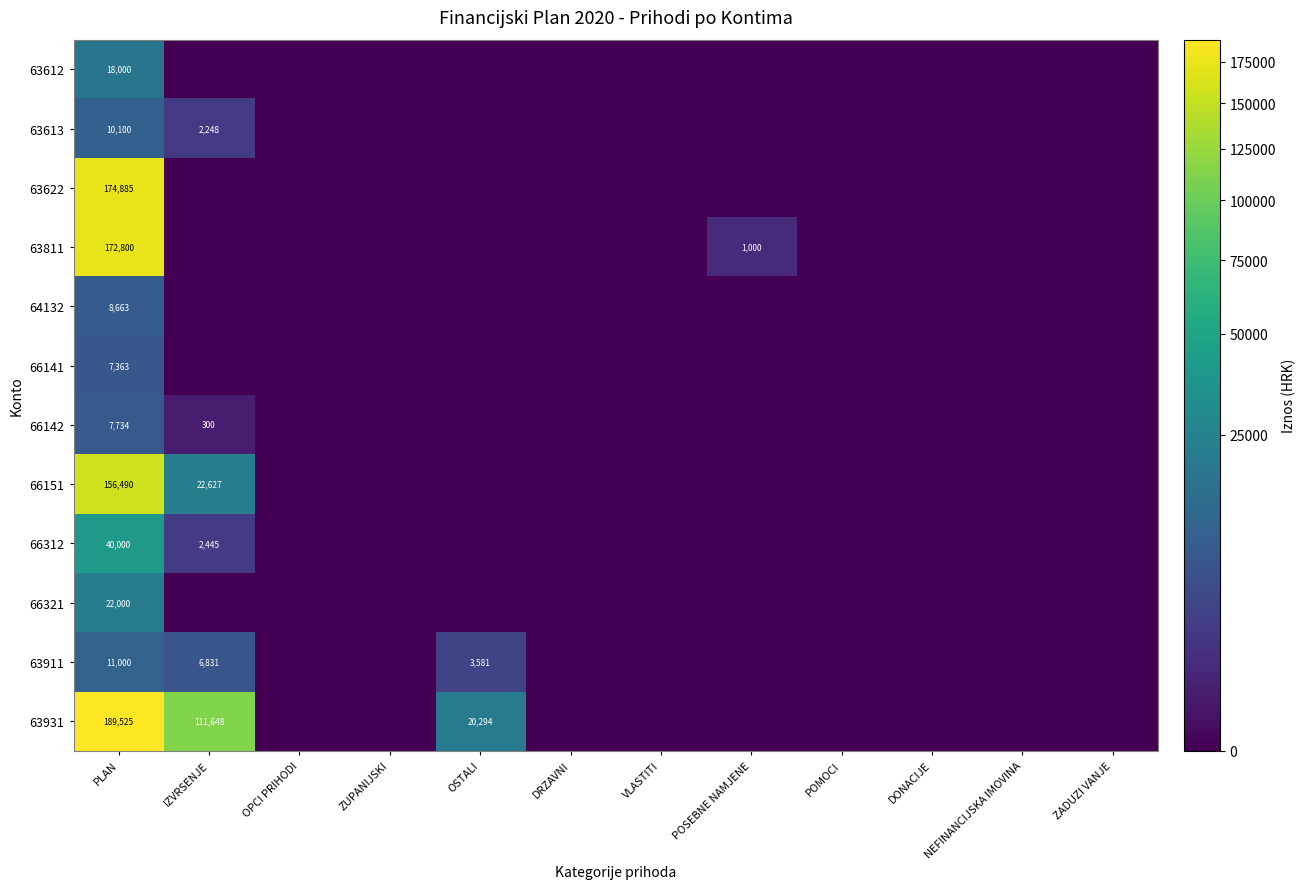

Is it true that 63811 equals 0.0 at DRZAVNI?

True